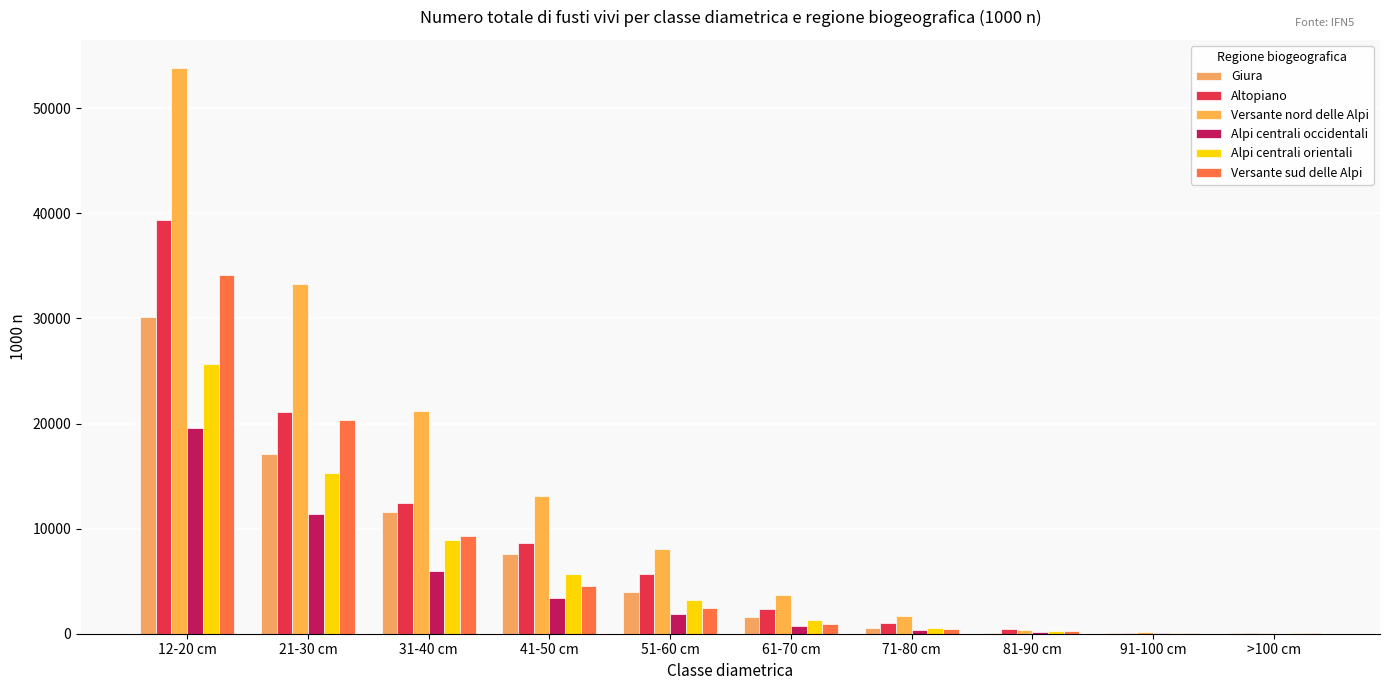

What is the lowest value of the Alpi centrali orientali series?

44